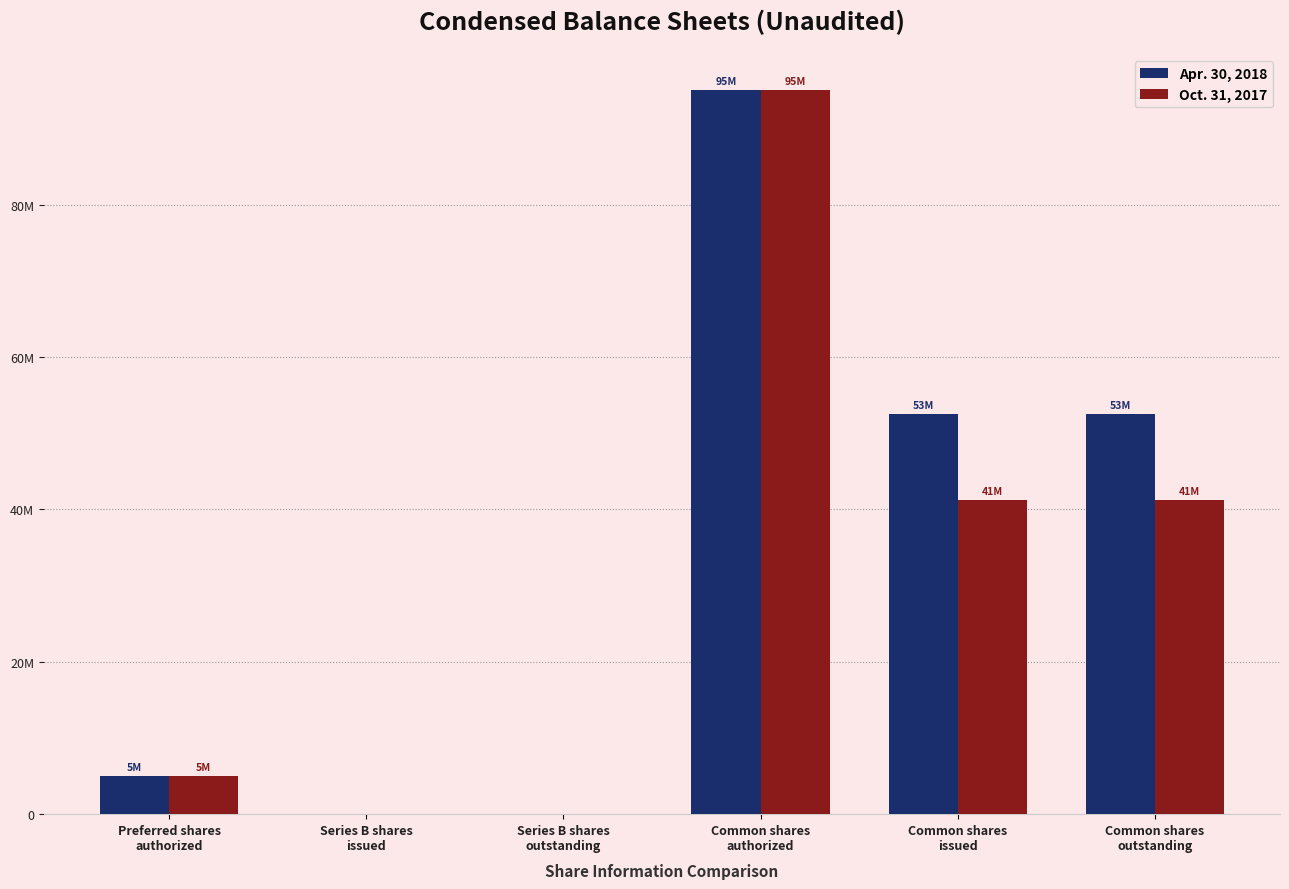

Where does the Oct. 31, 2017 series first go above 41206538?

Common shares
authorized